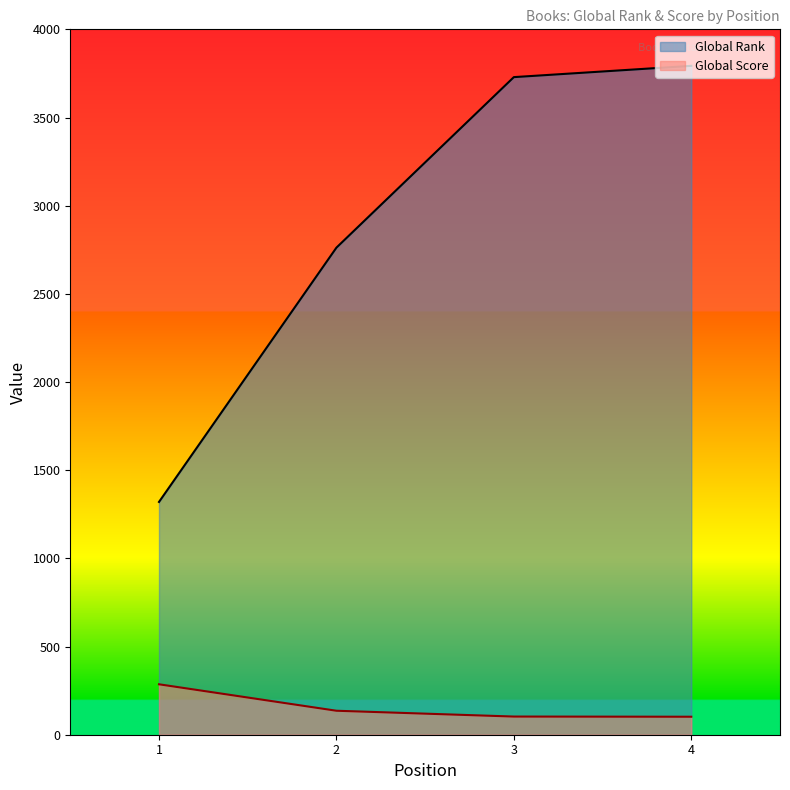

List the series in order of their overall mean, lowest first.

Global Score, Global Rank